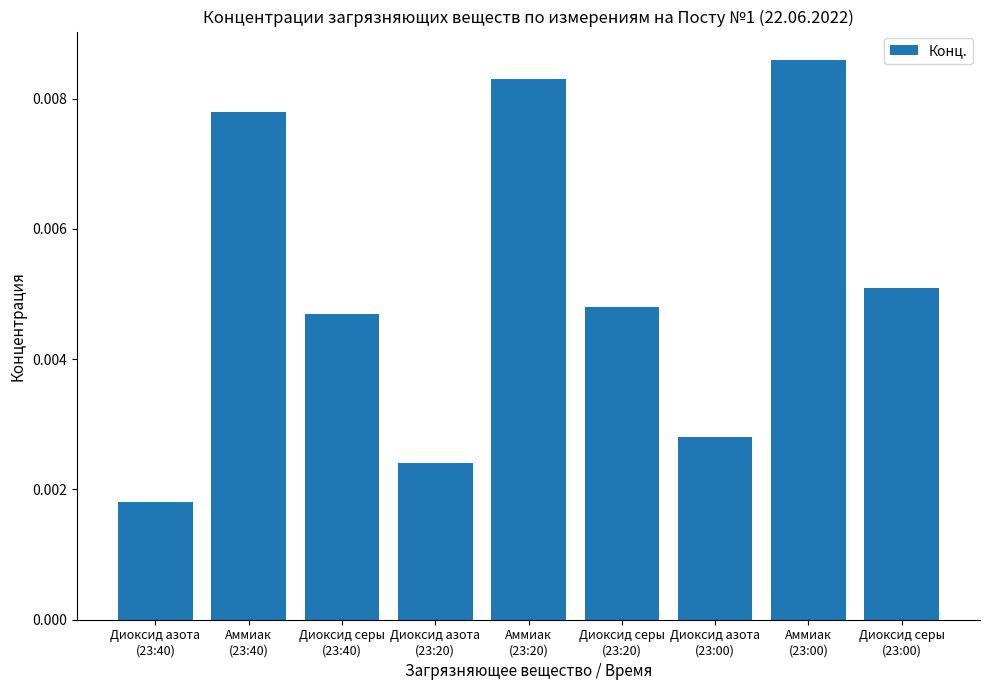

How many bars are there in total?

9